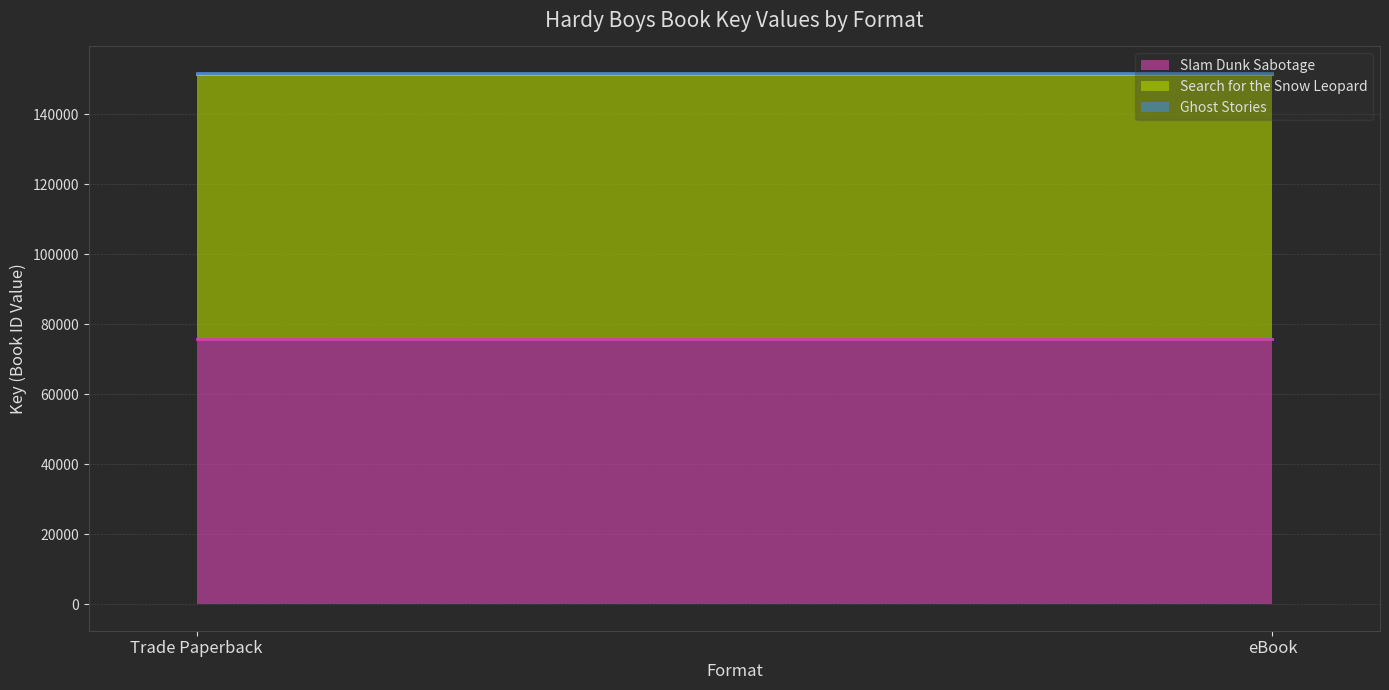

What is the value of the Slam Dunk Sabotage (line) point at the 1st from the left?

75782